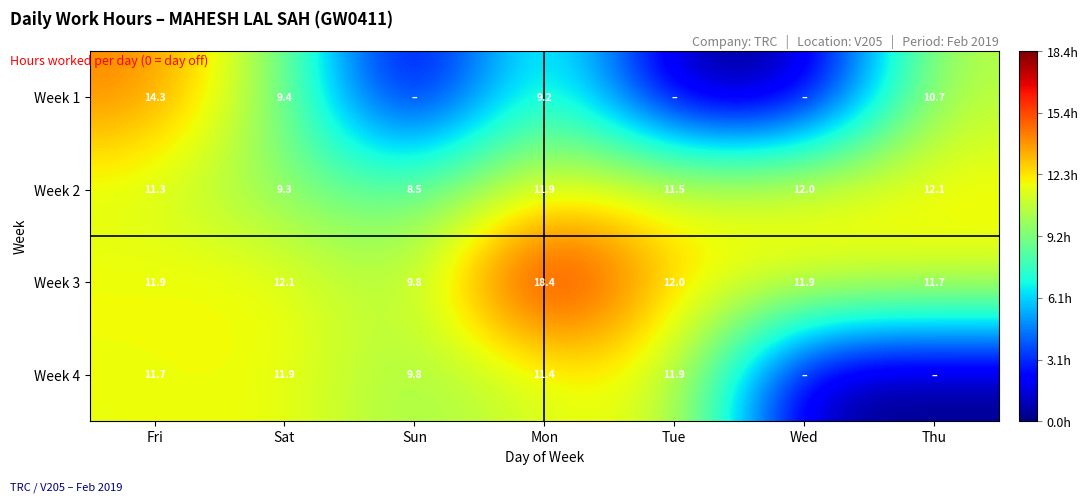

The value of Week 2 at Fri is 11.3. True or false?

True